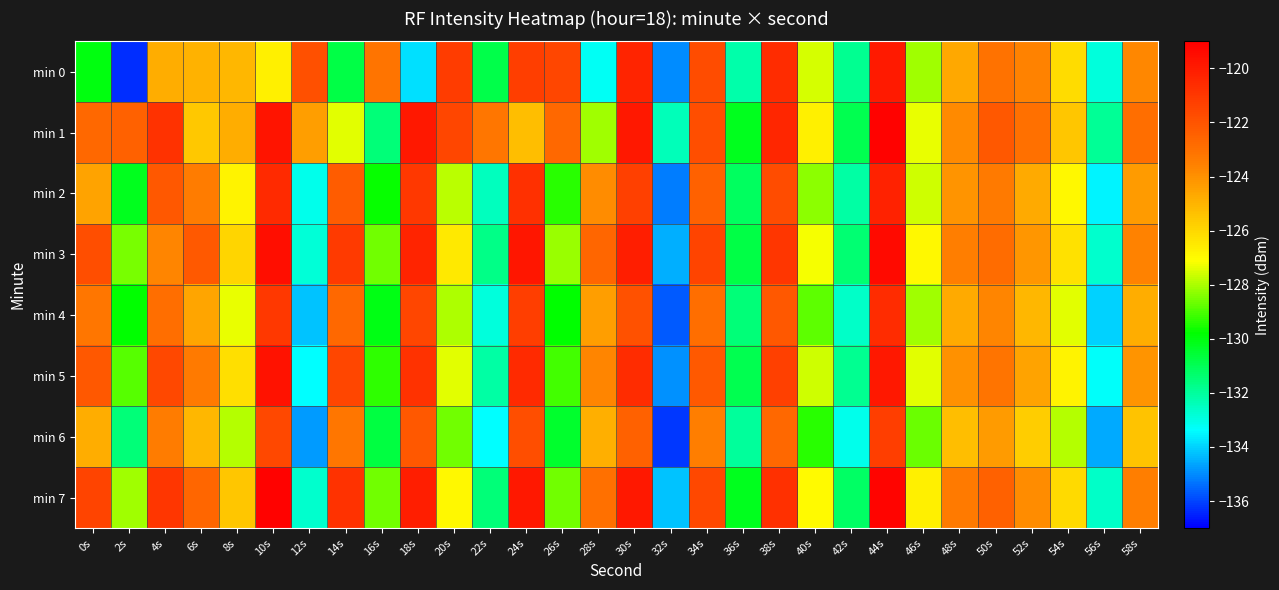

Reading left to right, transcribe all the data shown in this chart.

min 0: 0s=-130.0	2s=-136.3	4s=-124.8	6s=-125.0	8s=-125.1	10s=-126.7	12s=-121.9	14s=-130.8	16s=-123.1	18s=-133.8	20s=-121.2	22s=-130.9	24s=-121.2	26s=-121.5	28s=-133.2	30s=-120.3	32s=-135.0	34s=-121.7	36s=-132.2	38s=-120.6	40s=-127.5	42s=-131.8	44s=-120.0	46s=-128.1	48s=-124.6	50s=-123.1	52s=-123.6	54s=-126.1	56s=-132.9	58s=-123.7
min 1: 0s=-122.7	2s=-122.5	4s=-120.8	6s=-125.6	8s=-124.8	10s=-119.7	12s=-124.4	14s=-127.4	16s=-131.5	18s=-119.9	20s=-121.5	22s=-123.2	24s=-125.3	26s=-122.7	28s=-128.1	30s=-119.9	32s=-132.4	34s=-121.8	36s=-130.2	38s=-120.4	40s=-126.7	42s=-130.9	44s=-119.1	46s=-127.3	48s=-123.8	50s=-122.1	52s=-123.0	54s=-125.5	56s=-131.9	58s=-122.9
min 2: 0s=-124.5	2s=-130.2	4s=-122.1	6s=-123.4	8s=-126.8	10s=-120.5	12s=-133.1	14s=-122.3	16s=-129.7	18s=-121.0	20s=-127.8	22s=-132.5	24s=-120.7	26s=-129.4	28s=-123.9	30s=-121.3	32s=-135.2	34s=-122.5	36s=-131.1	38s=-121.7	40s=-128.3	42s=-132.1	44s=-120.2	46s=-127.6	48s=-124.1	50s=-123.3	52s=-124.7	54s=-126.9	56s=-133.5	58s=-124.3
min 3: 0s=-121.8	2s=-128.5	4s=-123.7	6s=-122.2	8s=-125.9	10s=-119.5	12s=-132.8	14s=-121.1	16s=-128.6	18s=-120.3	20s=-126.5	22s=-131.7	24s=-119.8	26s=-128.2	28s=-122.6	30s=-120.1	32s=-134.5	34s=-121.4	36s=-130.8	38s=-120.9	40s=-127.2	42s=-131.4	44s=-119.4	46s=-126.9	48s=-123.5	50s=-122.8	52s=-124.2	54s=-126.3	56s=-132.7	58s=-123.6
min 4: 0s=-123.2	2s=-129.8	4s=-122.9	6s=-124.6	8s=-127.3	10s=-121.0	12s=-134.2	14s=-122.7	16s=-130.1	18s=-121.5	20s=-128.0	22s=-132.9	24s=-121.2	26s=-129.8	28s=-124.4	30s=-121.9	32s=-135.7	34s=-122.9	36s=-131.5	38s=-122.1	40s=-128.8	42s=-132.6	44s=-120.6	46s=-128.1	48s=-124.7	50s=-123.7	52s=-125.1	54s=-127.4	56s=-134.0	58s=-124.8
min 5: 0s=-122.1	2s=-128.9	4s=-121.6	6s=-123.3	8s=-126.2	10s=-119.7	12s=-133.4	14s=-121.5	16s=-129.3	18s=-120.8	20s=-127.4	22s=-132.1	24s=-120.5	26s=-129.1	28s=-123.7	30s=-120.6	32s=-134.9	34s=-122.2	36s=-130.9	38s=-121.3	40s=-127.6	42s=-131.8	44s=-119.9	46s=-127.4	48s=-124.0	50s=-123.1	52s=-124.5	54s=-126.8	56s=-133.3	58s=-124.1
min 6: 0s=-124.8	2s=-131.5	4s=-123.4	6s=-125.1	8s=-127.9	10s=-121.6	12s=-134.8	14s=-123.2	16s=-130.7	18s=-122.1	20s=-128.6	22s=-133.4	24s=-121.8	26s=-130.4	28s=-124.9	30s=-122.5	32s=-136.2	34s=-123.5	36s=-132.0	38s=-122.7	40s=-129.4	42s=-133.1	44s=-121.2	46s=-128.7	48s=-125.3	50s=-124.3	52s=-125.7	54s=-127.9	56s=-134.6	58s=-125.4
min 7: 0s=-121.4	2s=-128.1	4s=-120.9	6s=-122.6	8s=-125.5	10s=-119.1	12s=-132.7	14s=-120.8	16s=-128.6	18s=-120.1	20s=-126.9	22s=-131.5	24s=-119.9	26s=-128.6	28s=-123.0	30s=-119.9	32s=-134.2	34s=-121.6	36s=-130.2	38s=-120.7	40s=-127.0	42s=-131.2	44s=-119.2	46s=-126.7	48s=-123.3	50s=-122.5	52s=-123.9	54s=-126.1	56s=-132.6	58s=-123.5